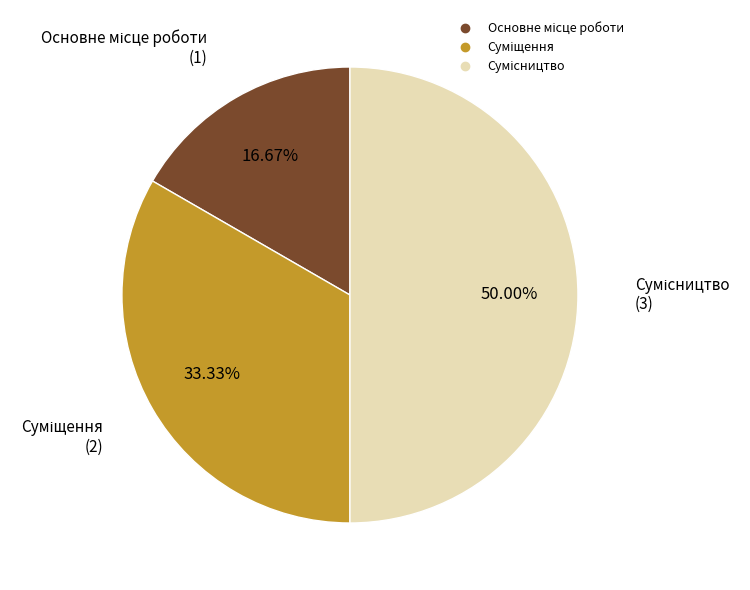

Count the number of slices in the pie.

3